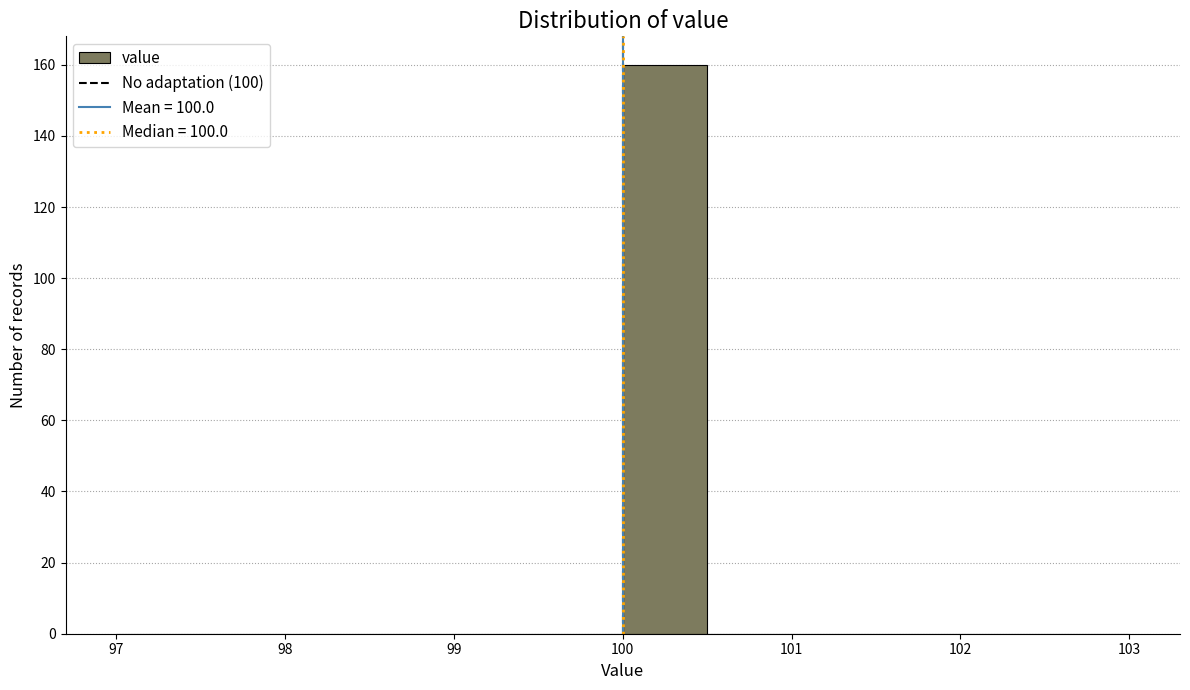

How tall is the bar that spans 100.0 to 100.5 on the x-axis? The values are not printed on the chart, so give them approximately, as read against the axis.

160